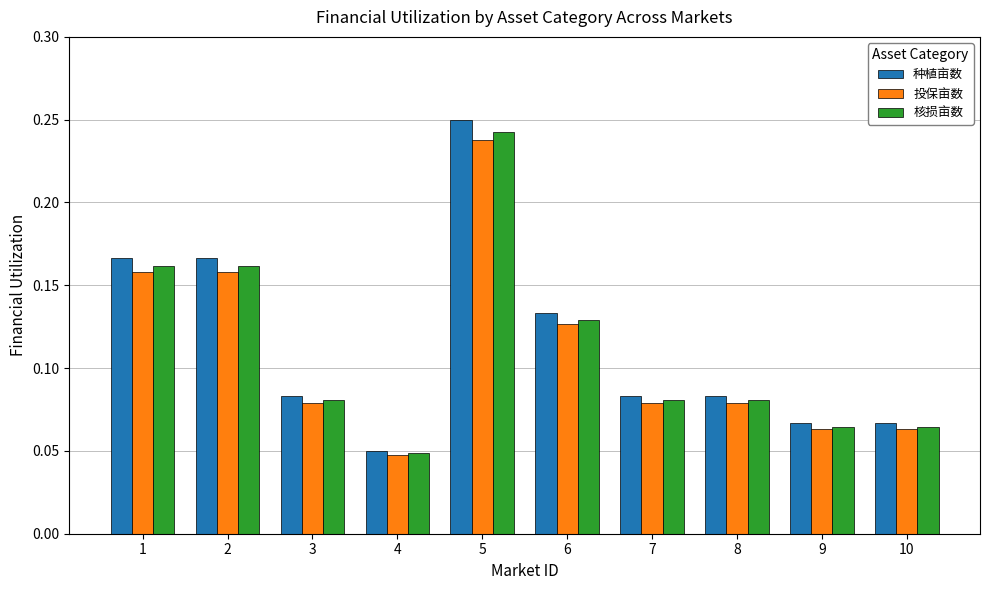

Which label corresponds to the smallest value in the chart?

4